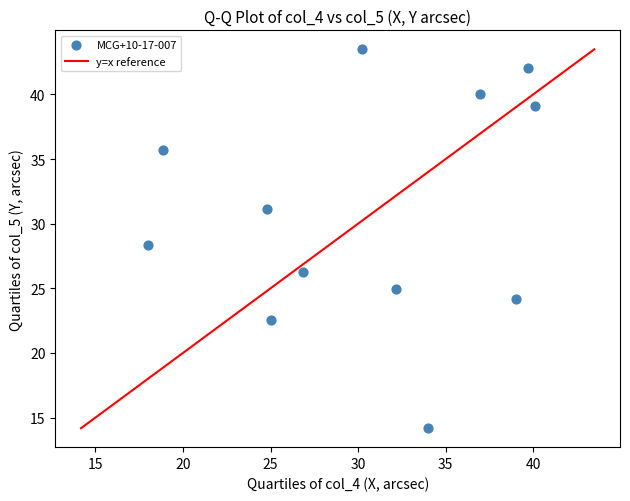

What is the range of X values (max minus min)?

22.1